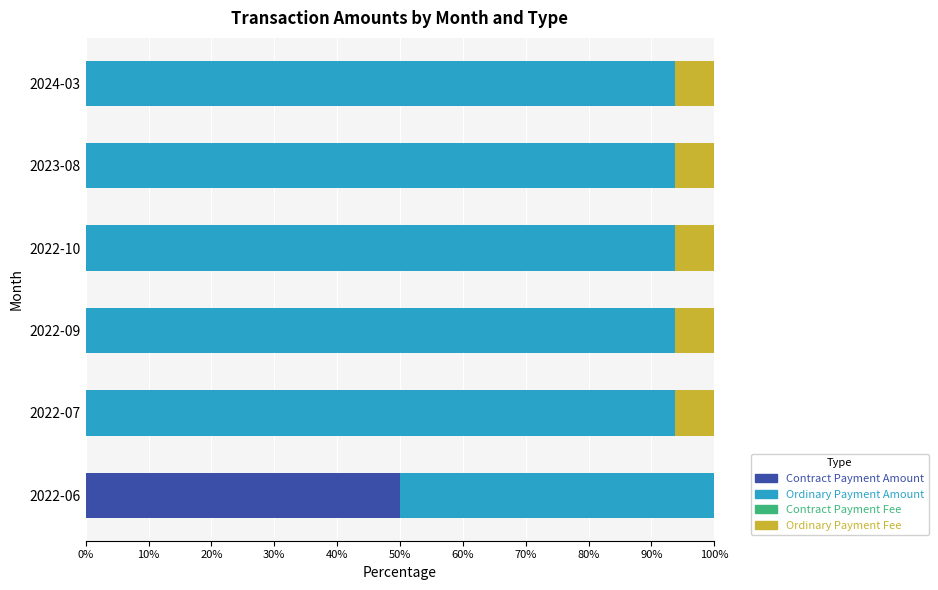

What is the maximum value for Contract Payment Amount?

50.0